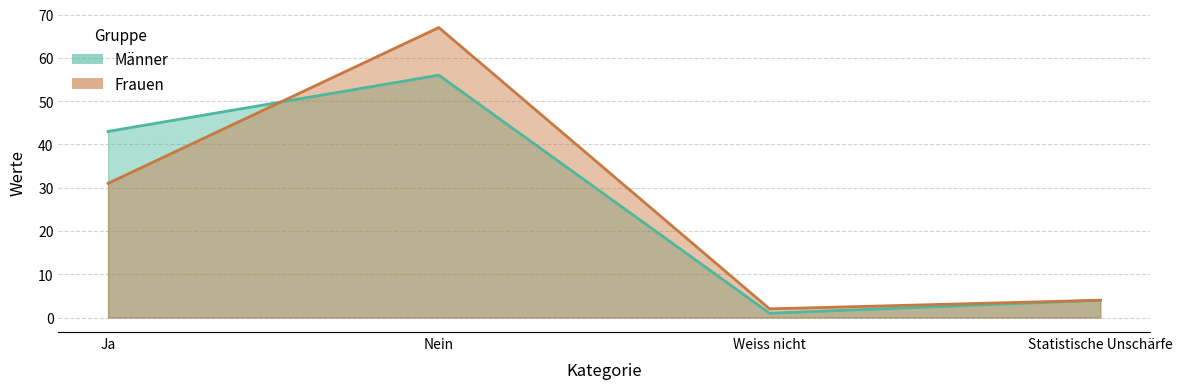

Is the value of Frauen at Statistische Unschärfe greater than the value of Männer at Ja?

No